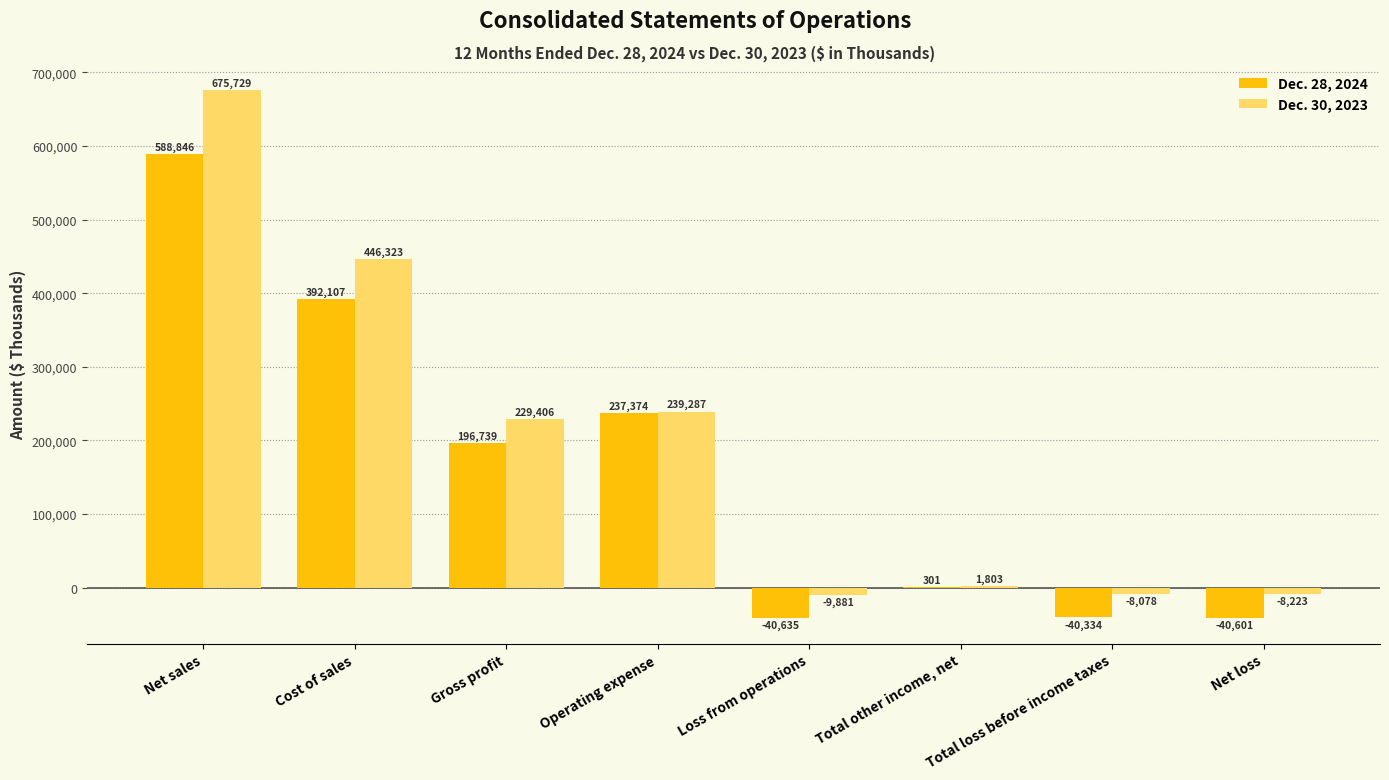

What are all the series names shown in the legend?

Dec. 28, 2024, Dec. 30, 2023